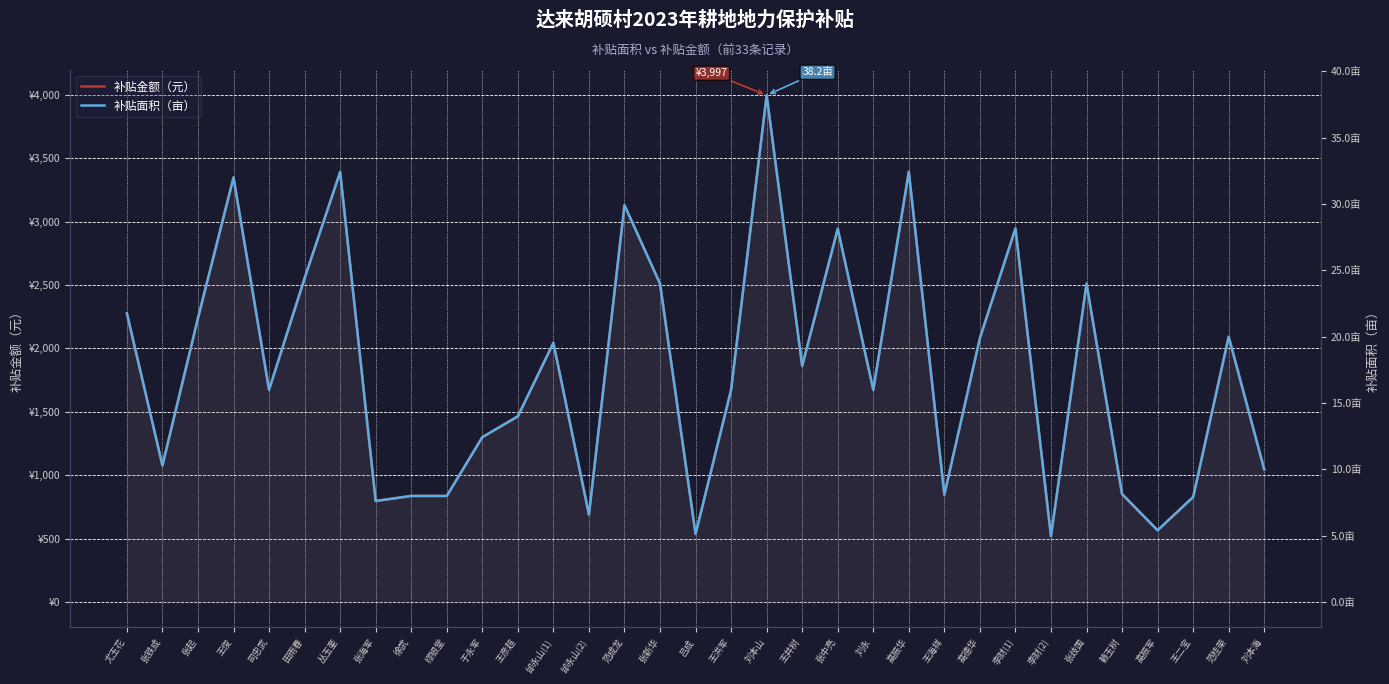

What is the total value across all series at 张中亮?

2972.4